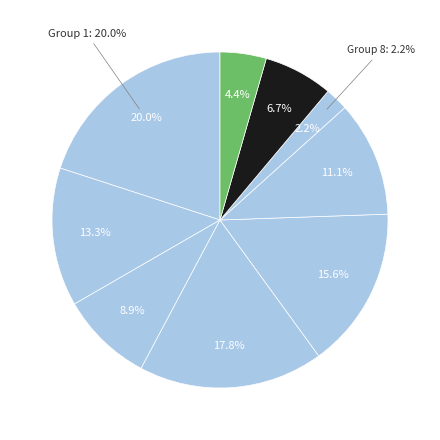

Is it true that 2 is 4% of the pie?

True